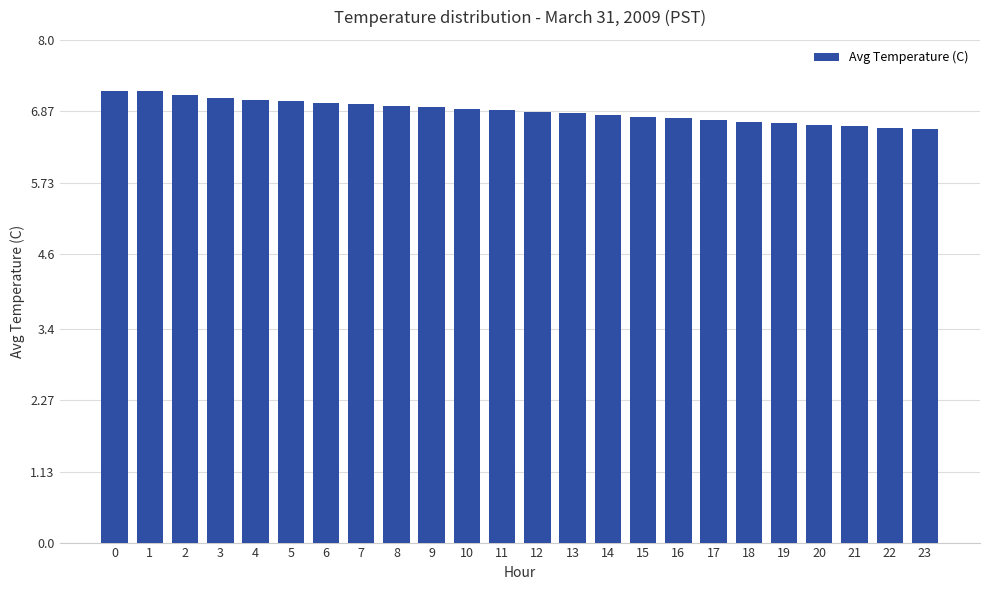

The value at 16 is 11.2. True or false?

False